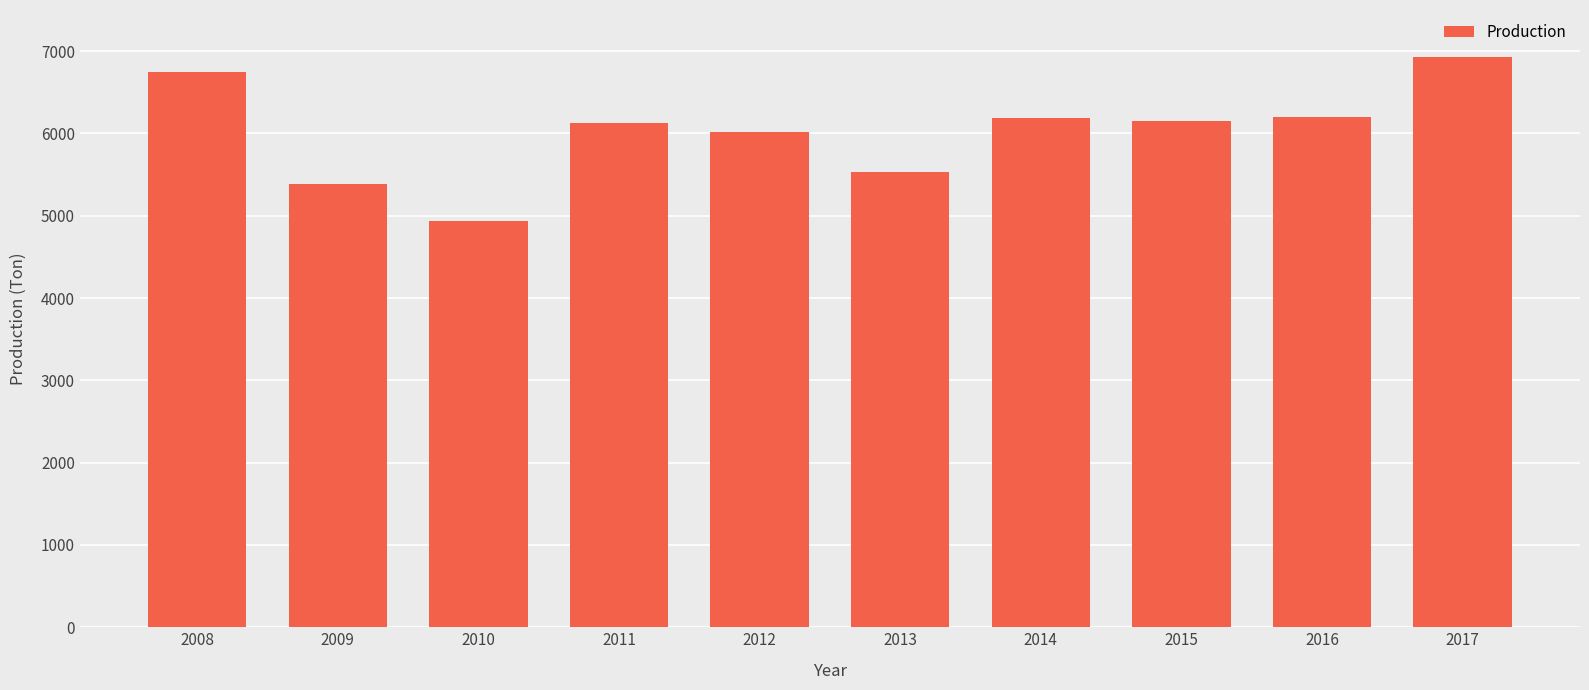

What is the difference between the second highest and second lowest values?

1365.6